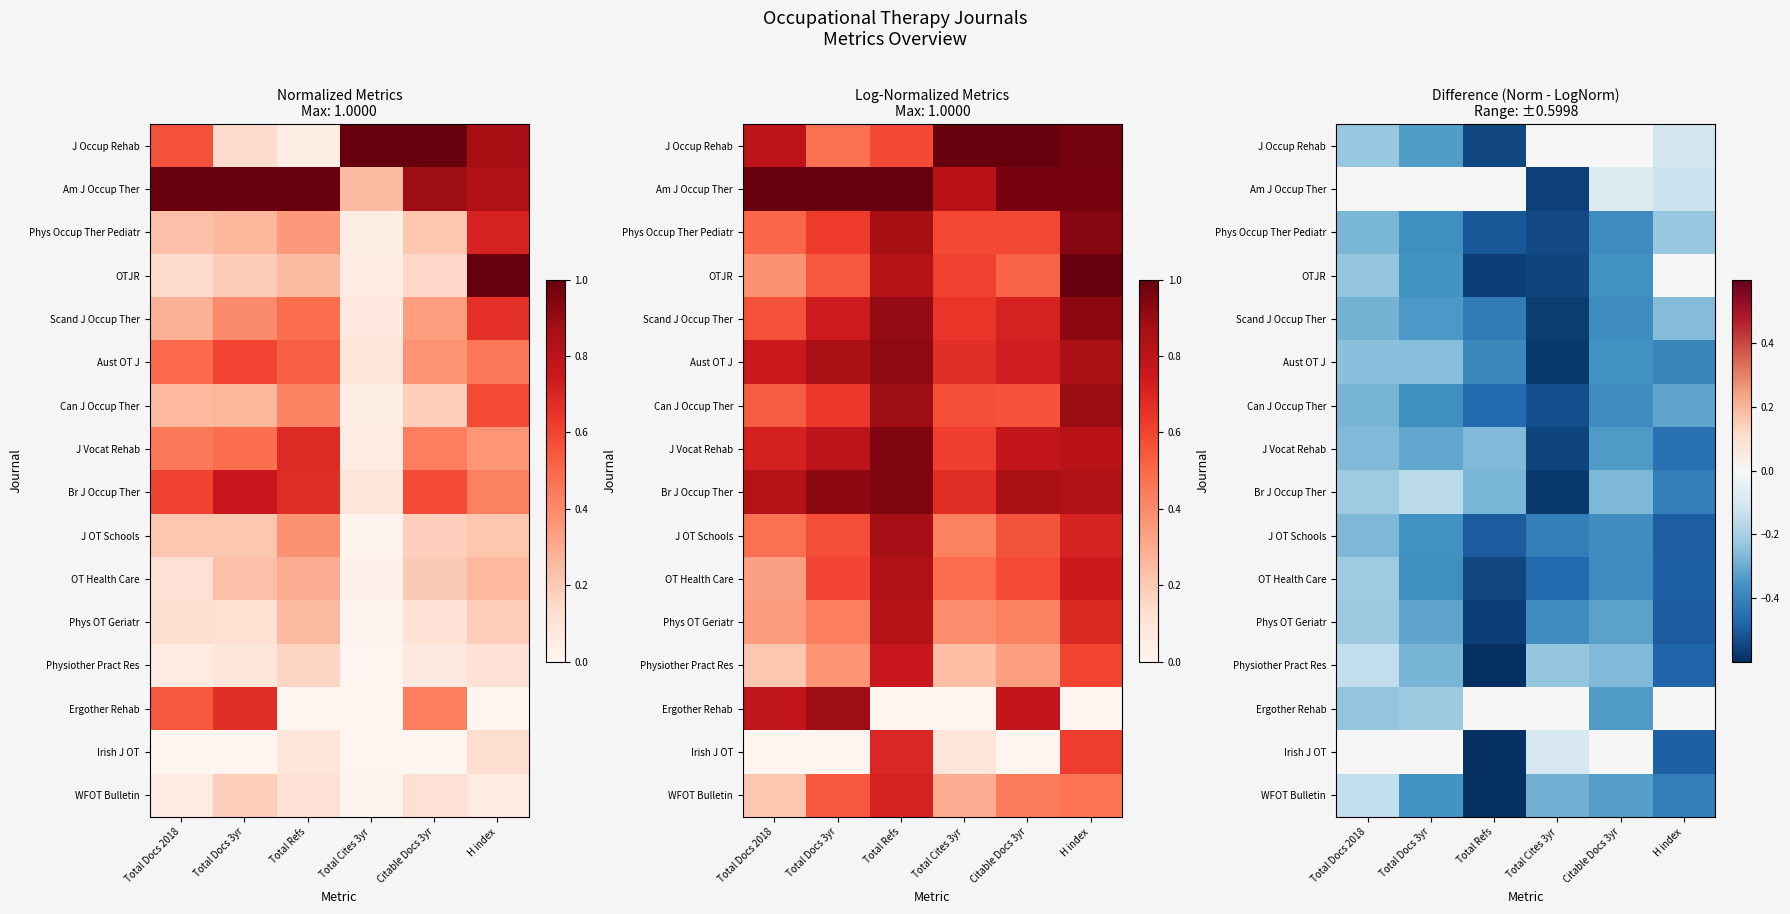

What is the difference between the highest and lowest values at Total Cites 3yr?

0.6